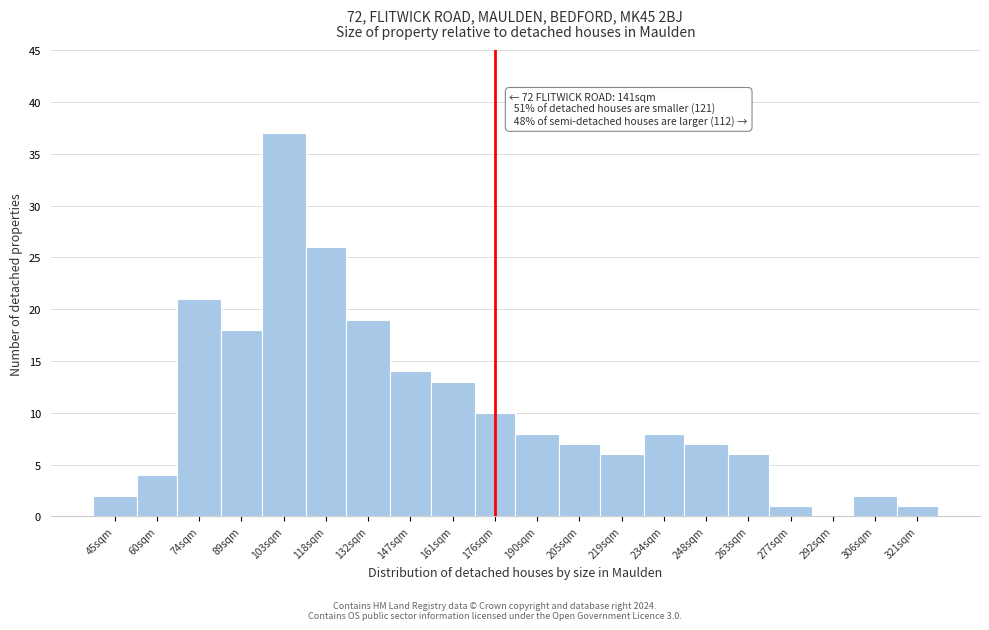

Reading left to right, list all the values displayed in this chart.

45sqm=2	60sqm=4	74sqm=21	89sqm=18	103sqm=37	118sqm=26	132sqm=19	147sqm=14	161sqm=13	176sqm=10	190sqm=8	205sqm=7	219sqm=6	234sqm=8	248sqm=7	263sqm=6	277sqm=1	292sqm=0	306sqm=2	321sqm=1